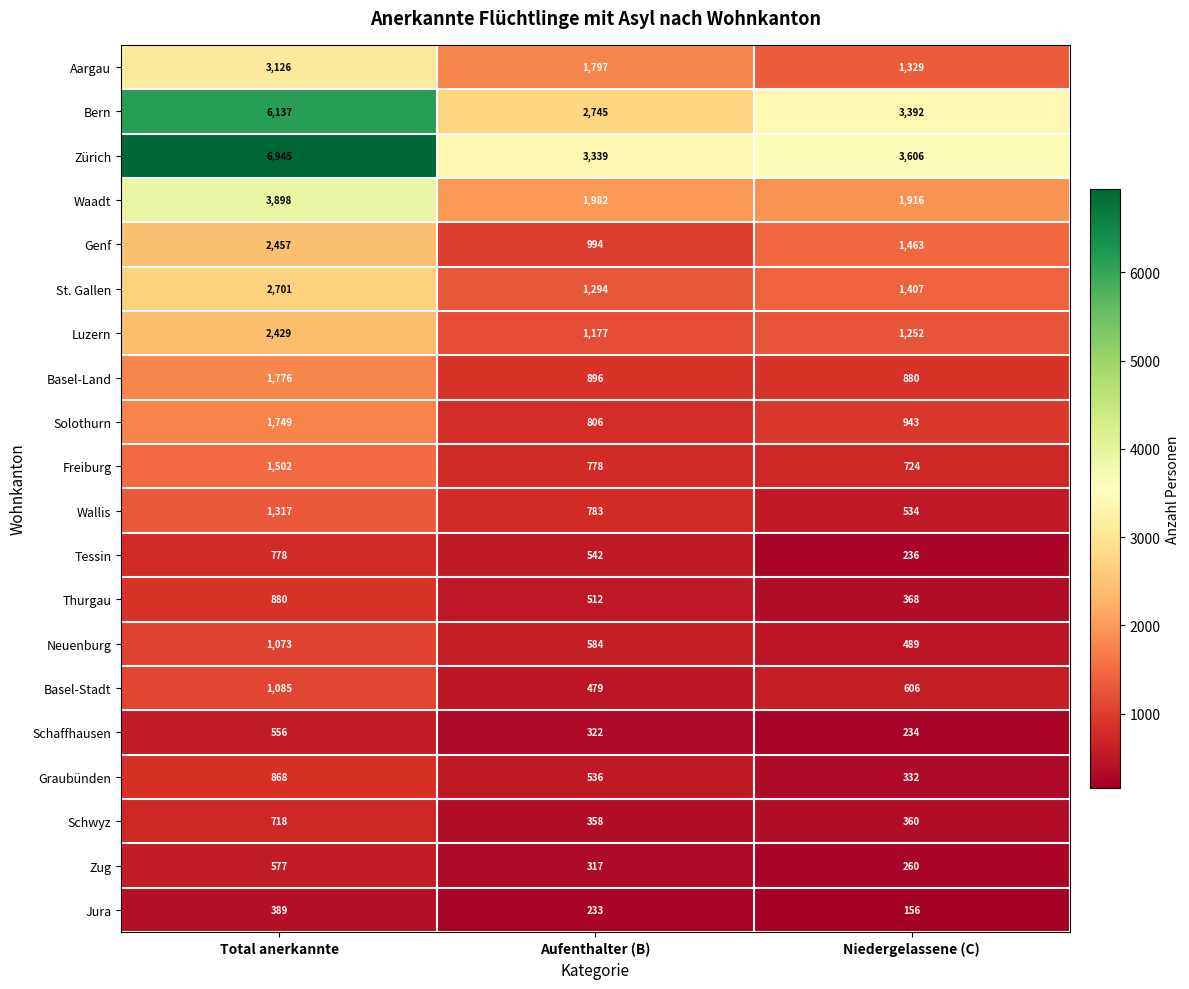

Rank the series by their maximum value, from lowest to highest.

Jura, Schaffhausen, Zug, Schwyz, Tessin, Graubünden, Thurgau, Neuenburg, Basel-Stadt, Wallis, Freiburg, Solothurn, Basel-Land, Luzern, Genf, St. Gallen, Aargau, Waadt, Bern, Zürich